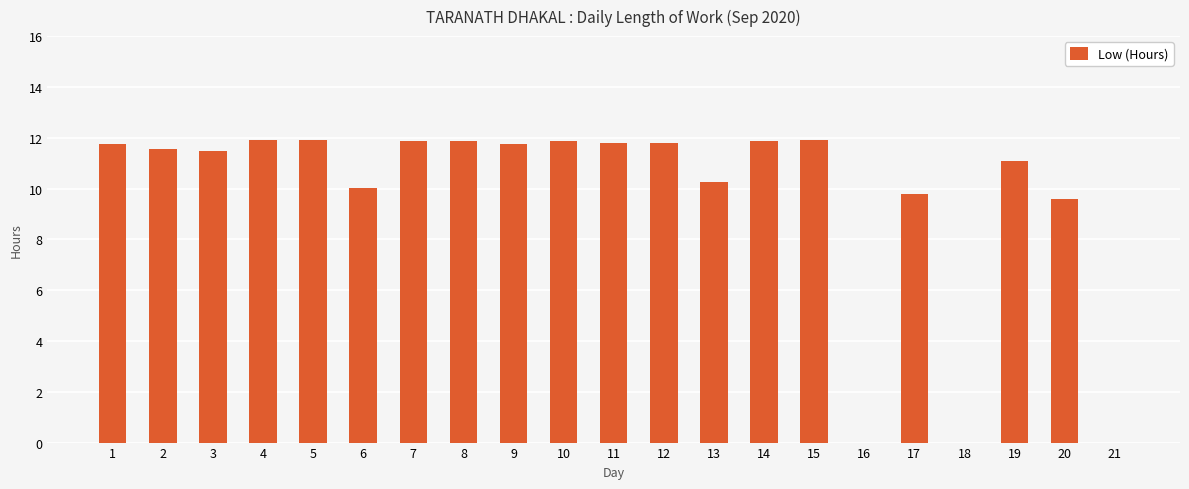

The chart shows a value of 11.9 at 14. True or false?

True